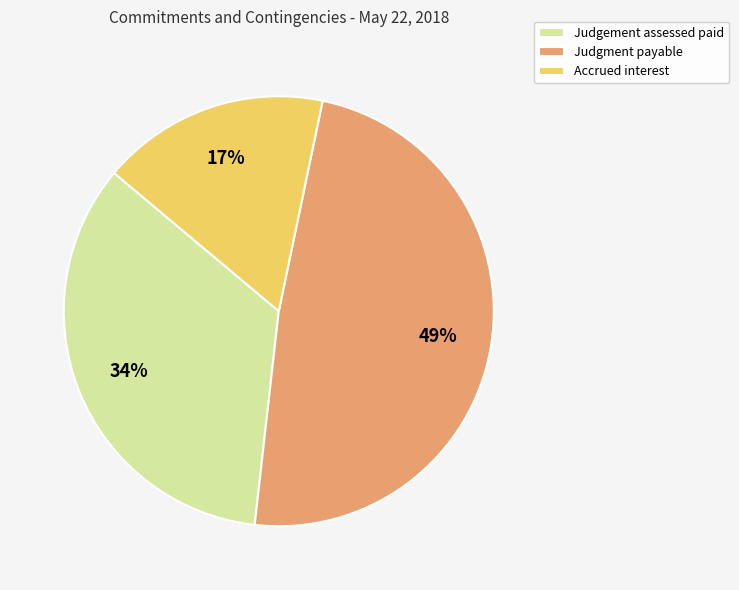

What percentage is the Judgment payable slice, to the nearest percent?

49%